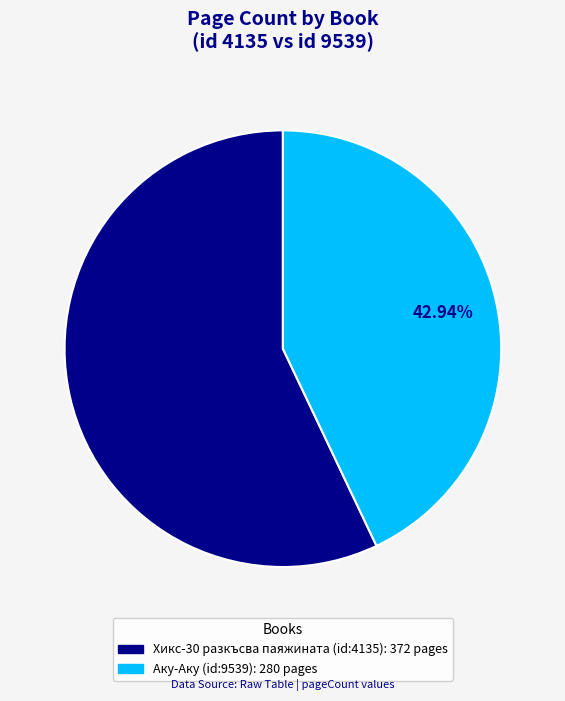

To the nearest percent, what portion does Аку-Аку (id:9539) represent?

43%